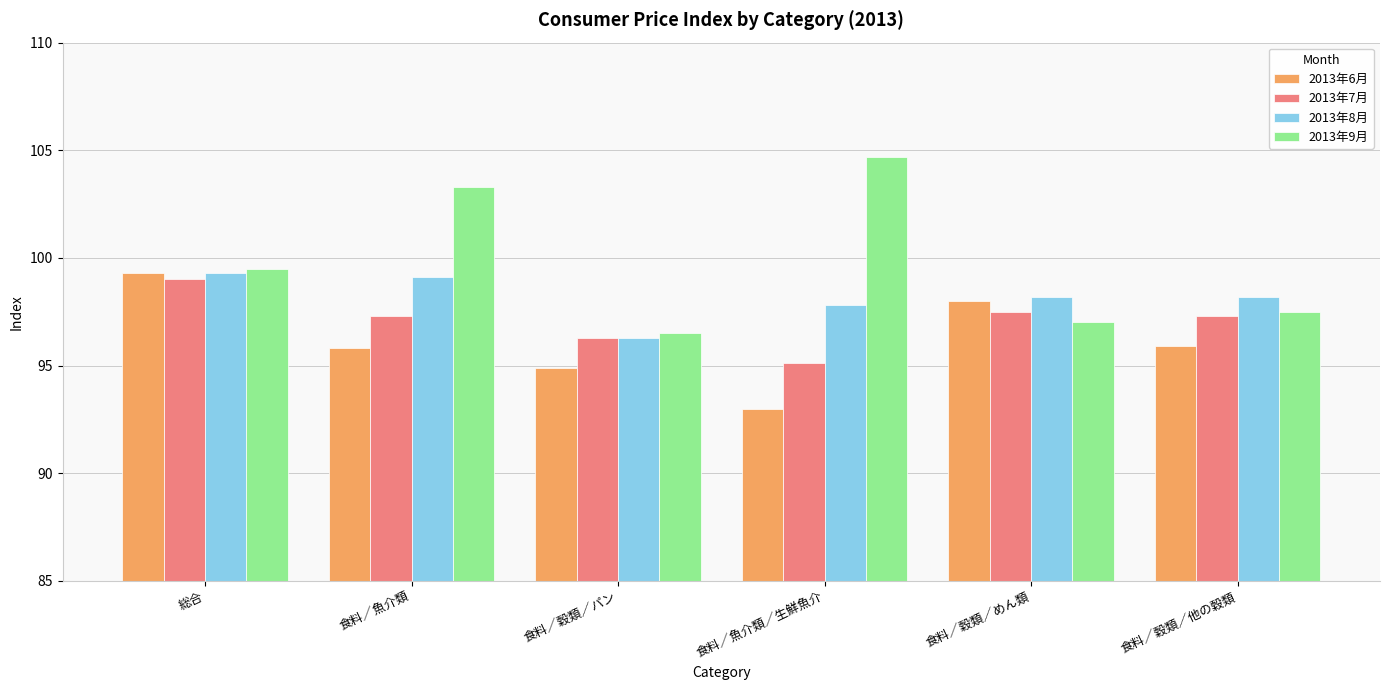

Which category has the highest value across all series?

食料／魚介類／生鮮魚介